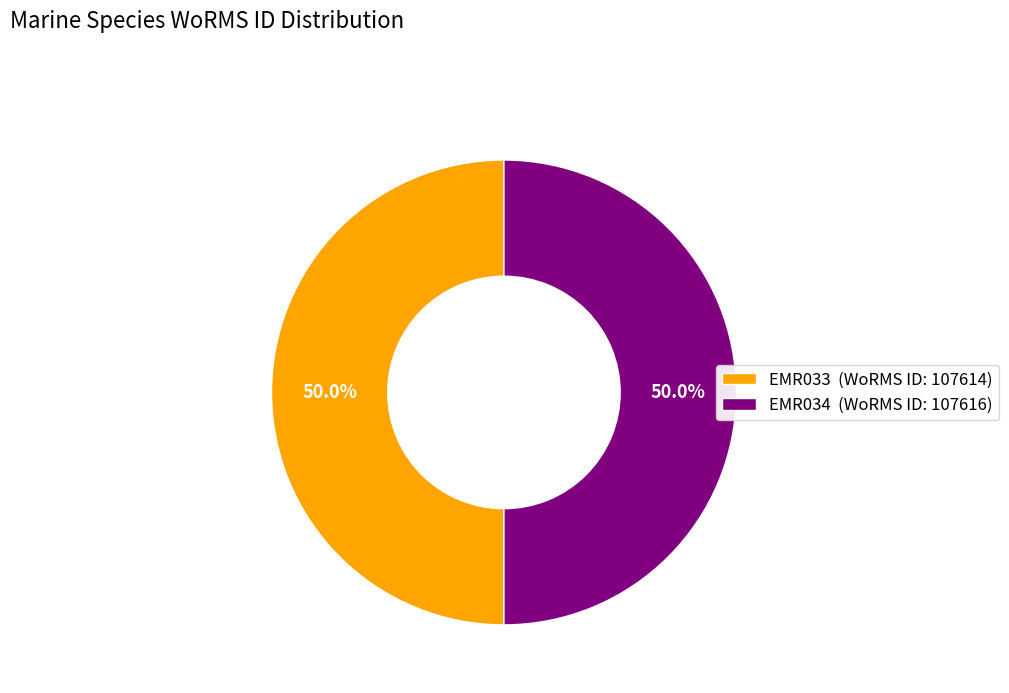

How many segments does this pie chart have?

2